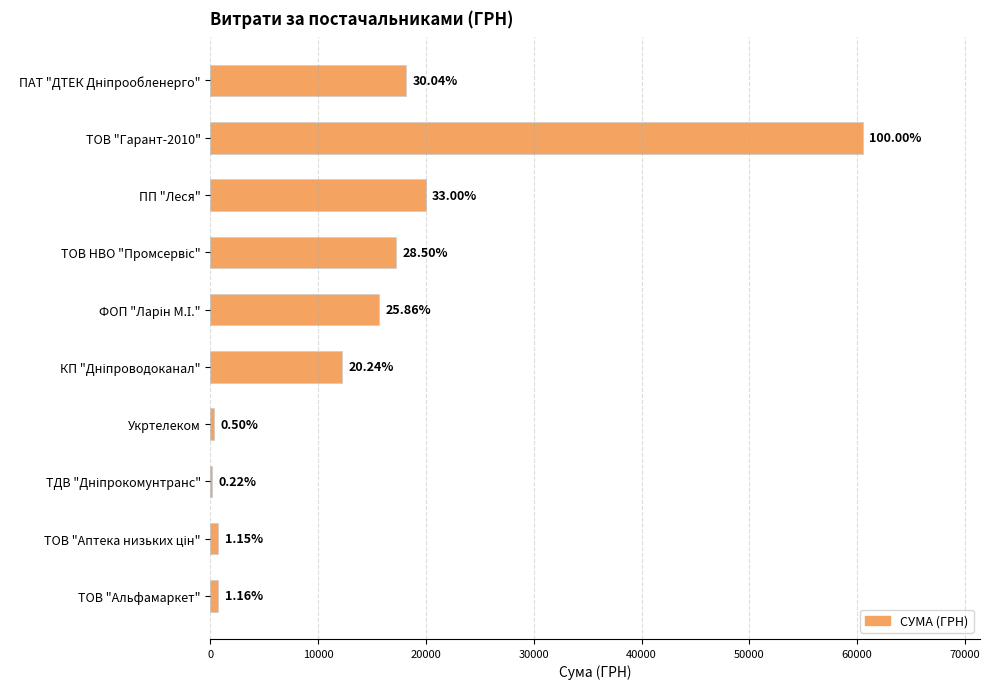

How many bars are there in total?

10